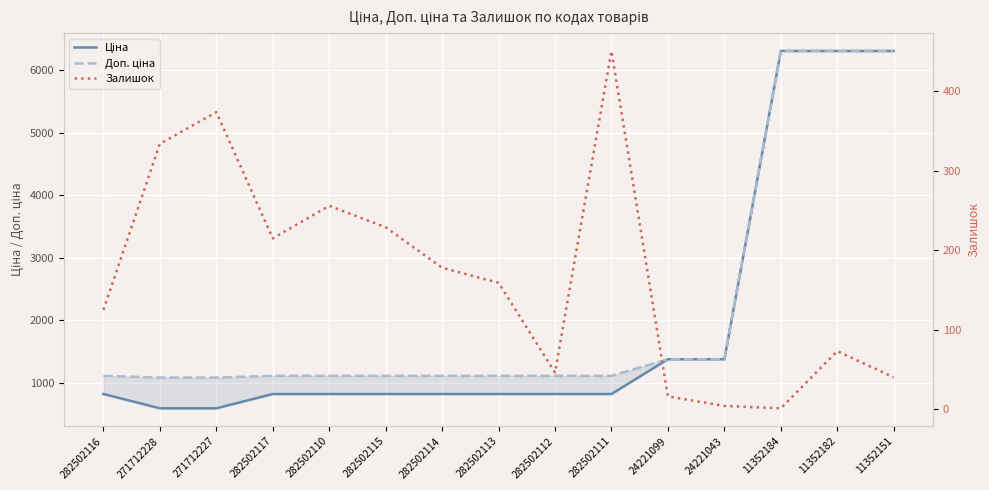

True or false: Доп. ціна and Залишок intersect in this chart.

False